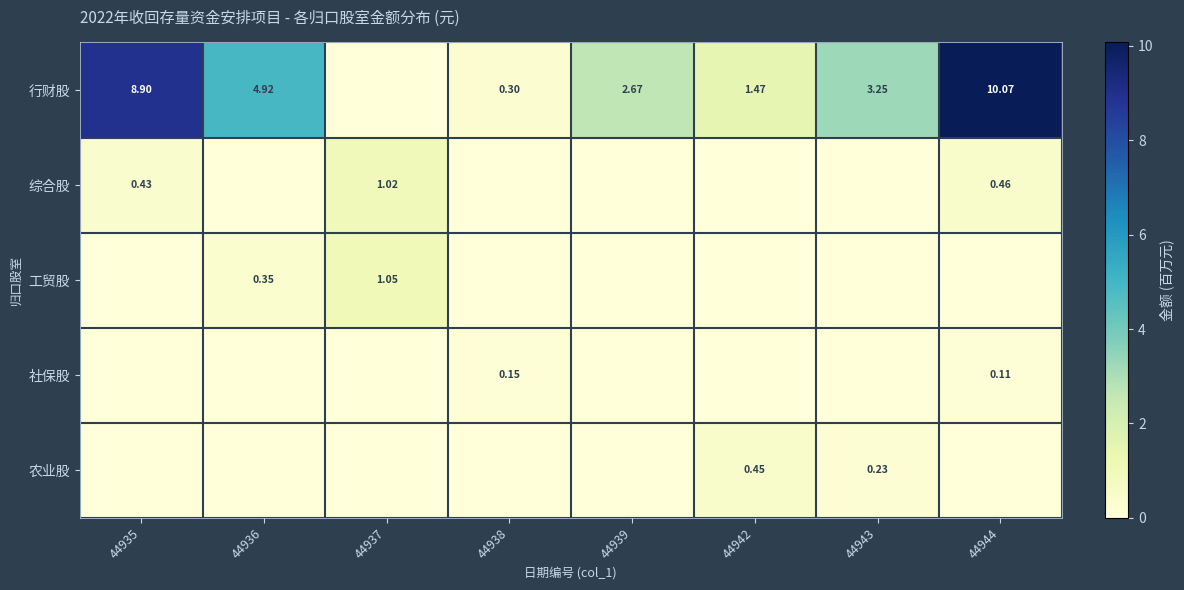

At which label is 农业股 closest to 0?

44935